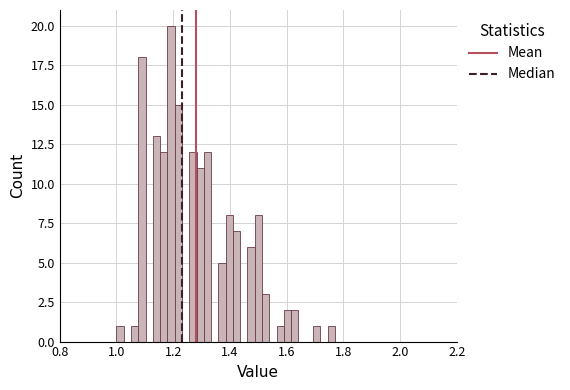

Around what value on the x-axis is the tallest bar? Give the approximate position of its centre, as read against the axis.

1.20